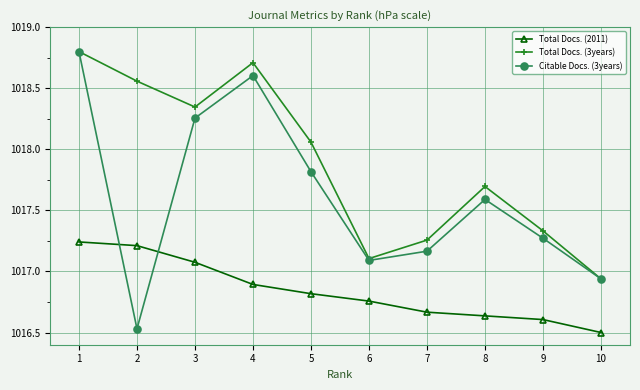

Rank the series by their average value, from lowest to highest.

Total Docs. (2011), Citable Docs. (3years), Total Docs. (3years)